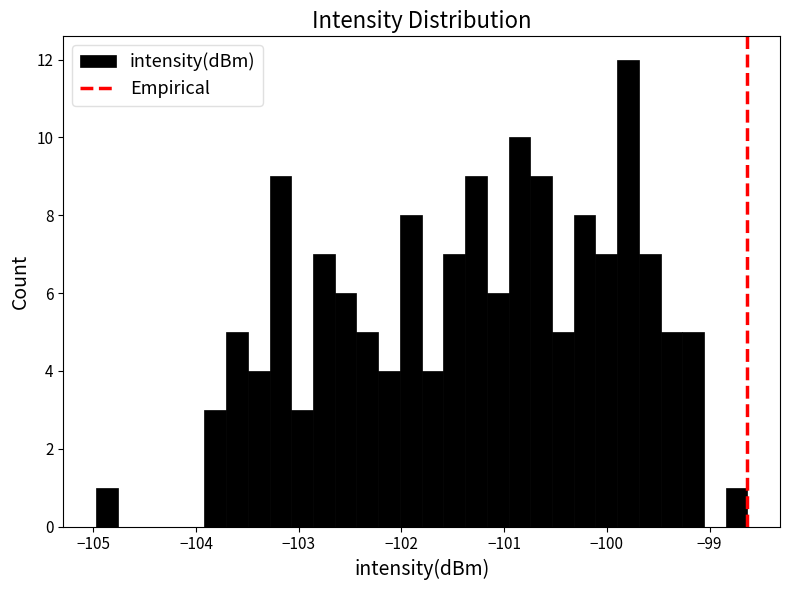

Around what value on the x-axis is the tallest bar? Give the approximate position of its centre, as read against the axis.

-99.8